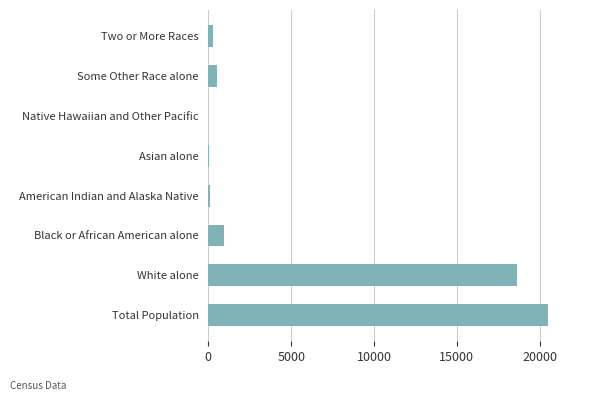

Between Black or African American alone and White alone, which is larger?

White alone